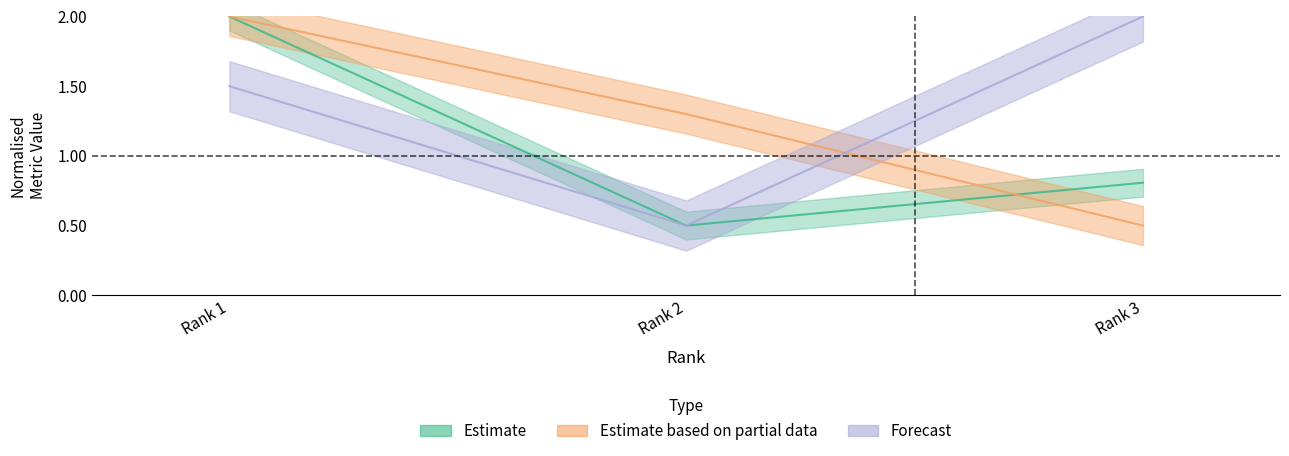

At which category is the sum across all series the highest?

Rank 1